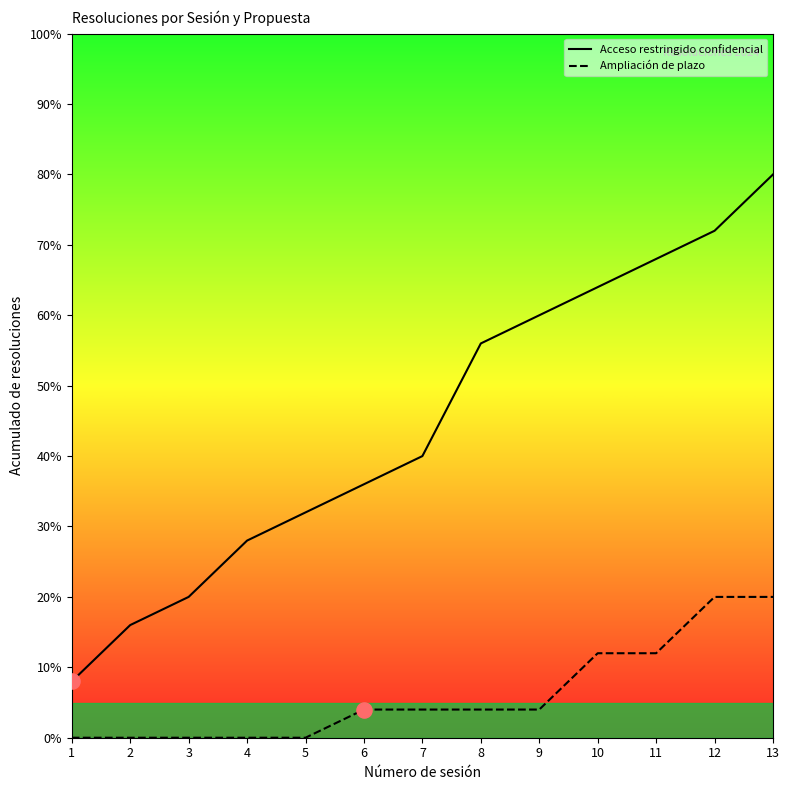

At how many categories does at least one series exceed 0?

13